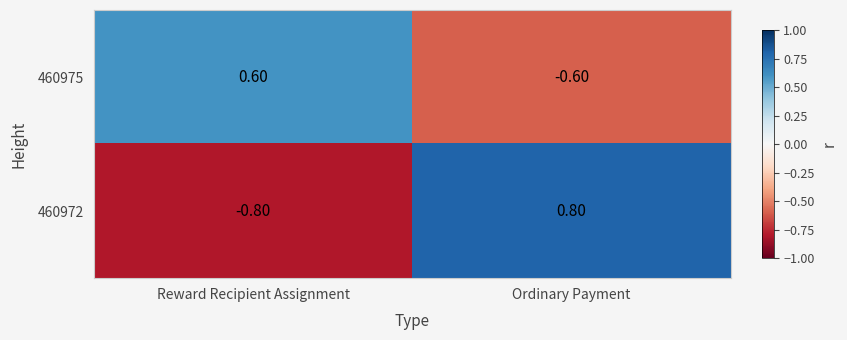

At which label is 460972 closest to 0?

Reward Recipient Assignment